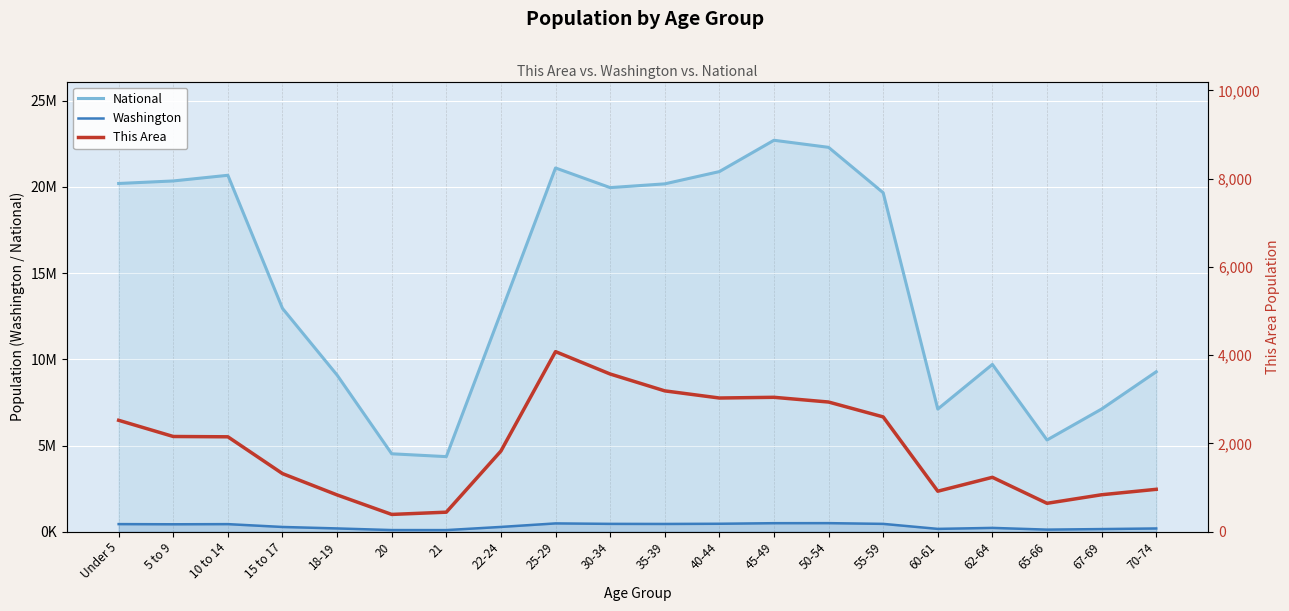

How many distinct data groups are displayed?

3